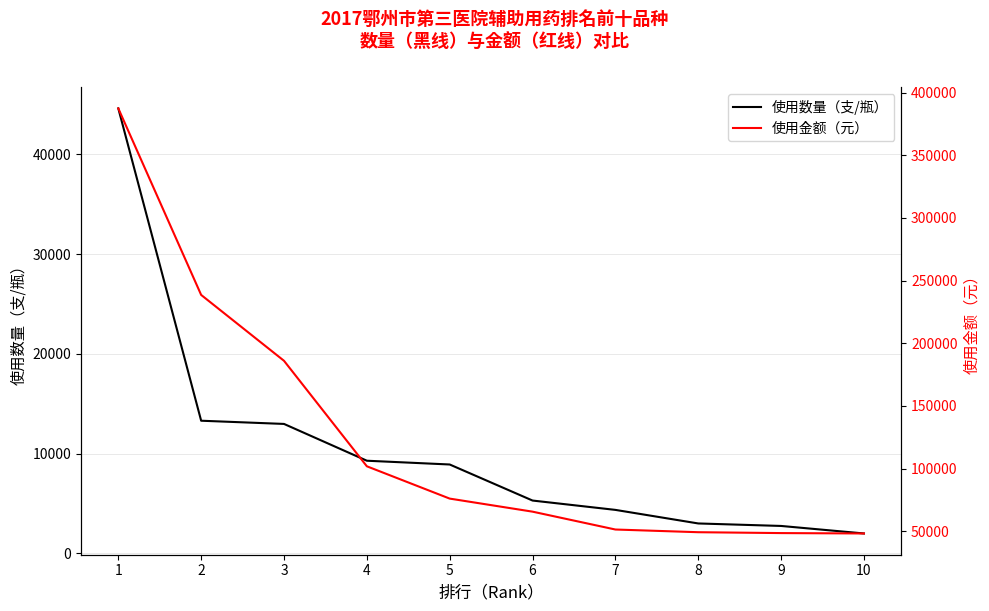

True or false: 使用数量（支/瓶） and 使用金额（元） intersect in this chart.

False